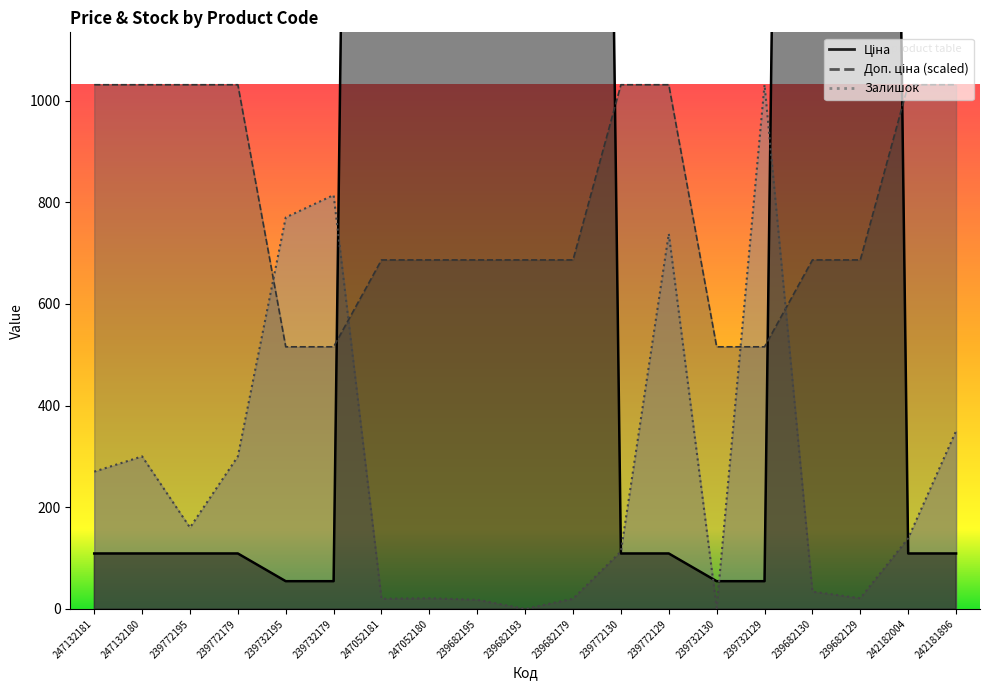

How many lines are shown in the chart?

3